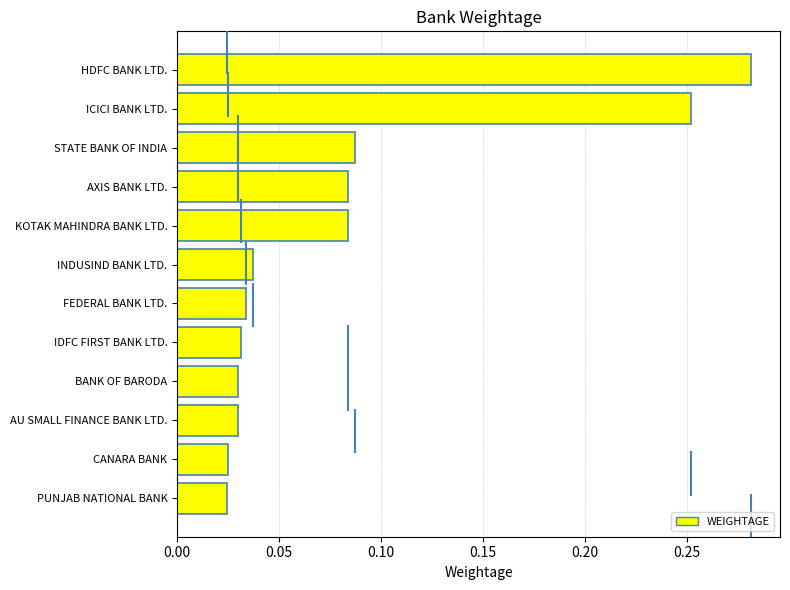

What is the sum of all values?

1.0